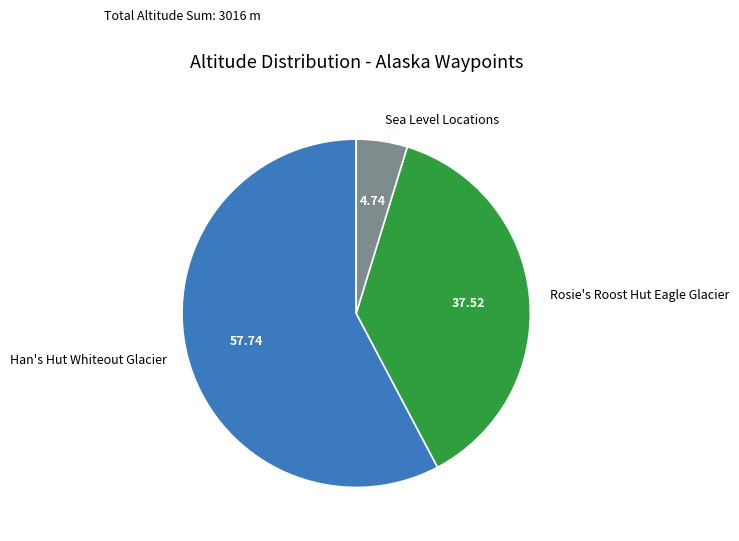

Does Sea Level Locations account for over 50% of the chart?

No